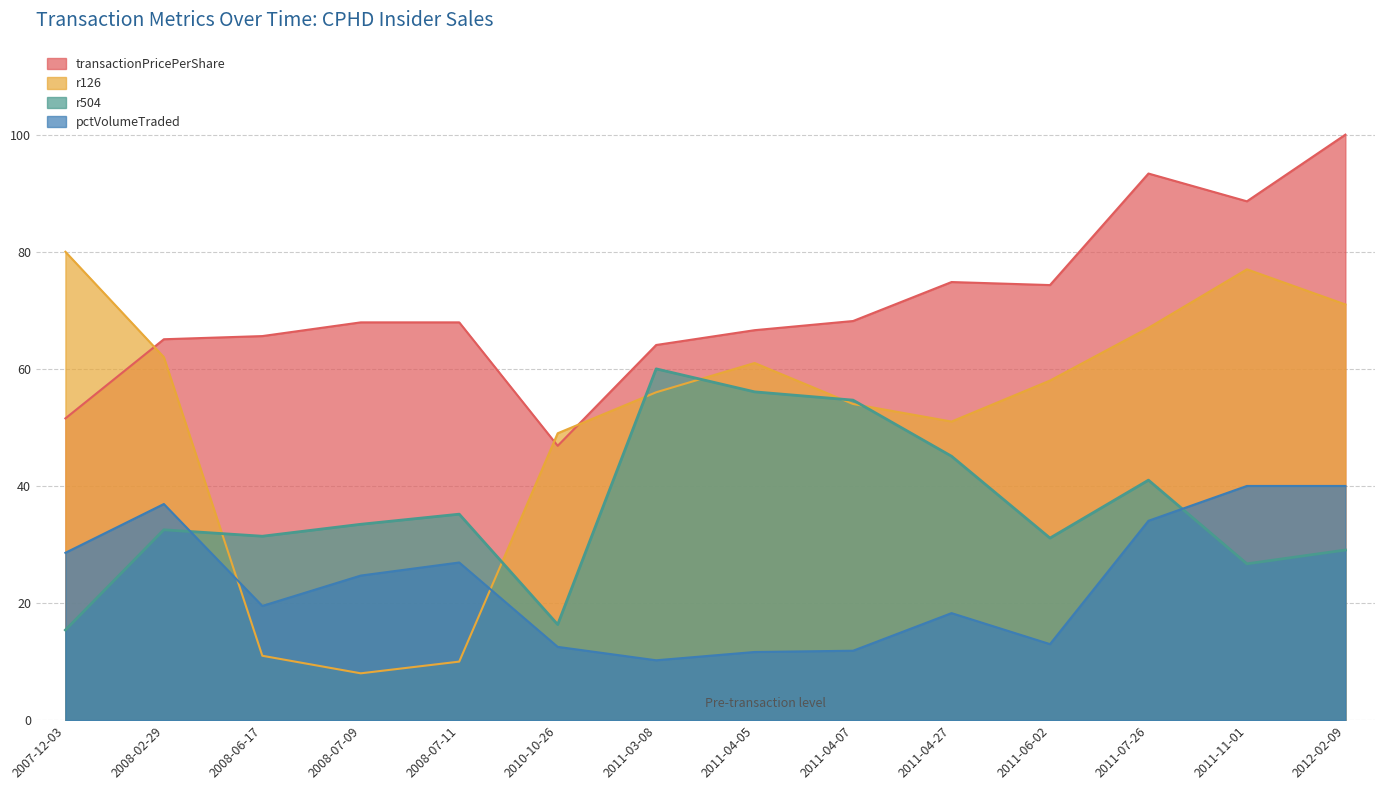

Where do pctVolumeTraded and r126 first cross each other?

2008-02-29 and 2008-06-17